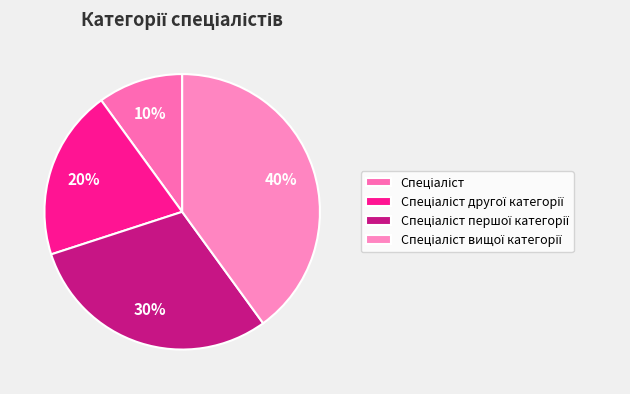

Count the number of slices in the pie.

4